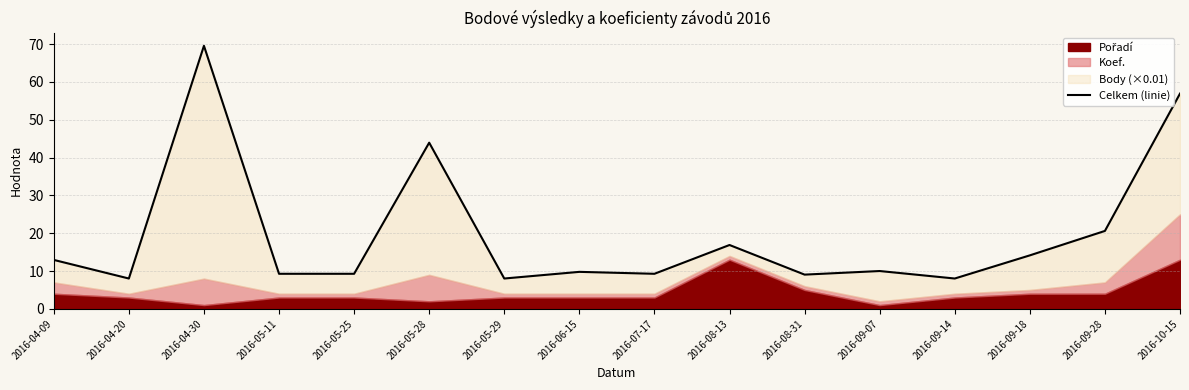

At which category does the chart reach its peak across all series?

2016-04-30